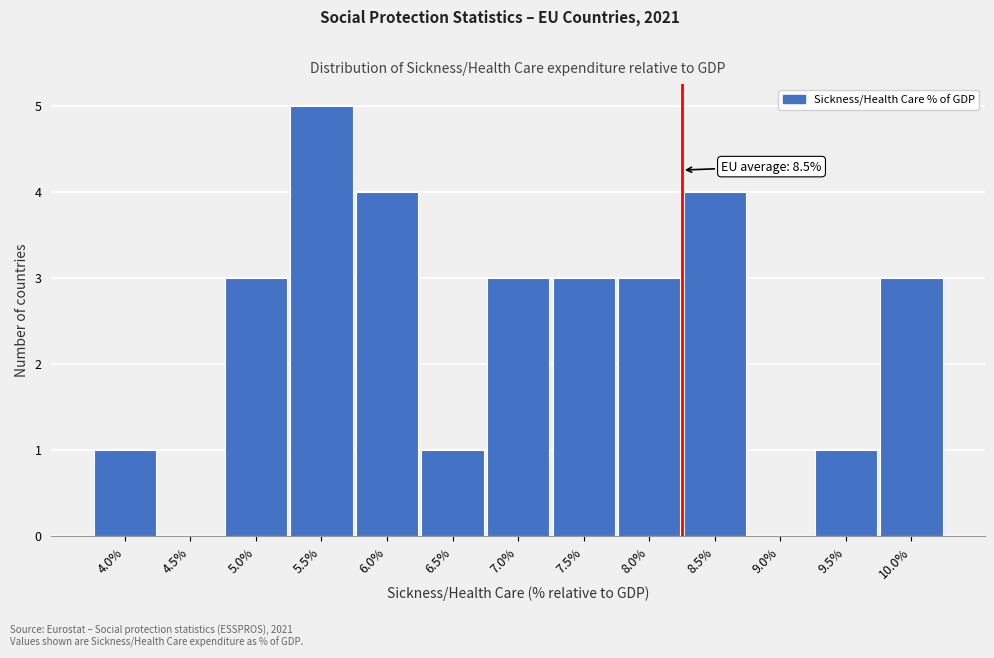

Reading left to right, extract all data points from this chart.

4.0%=1	4.5%=0	5.0%=3	5.5%=5	6.0%=4	6.5%=1	7.0%=3	7.5%=3	8.0%=3	8.5%=4	9.0%=0	9.5%=1	10.0%=3